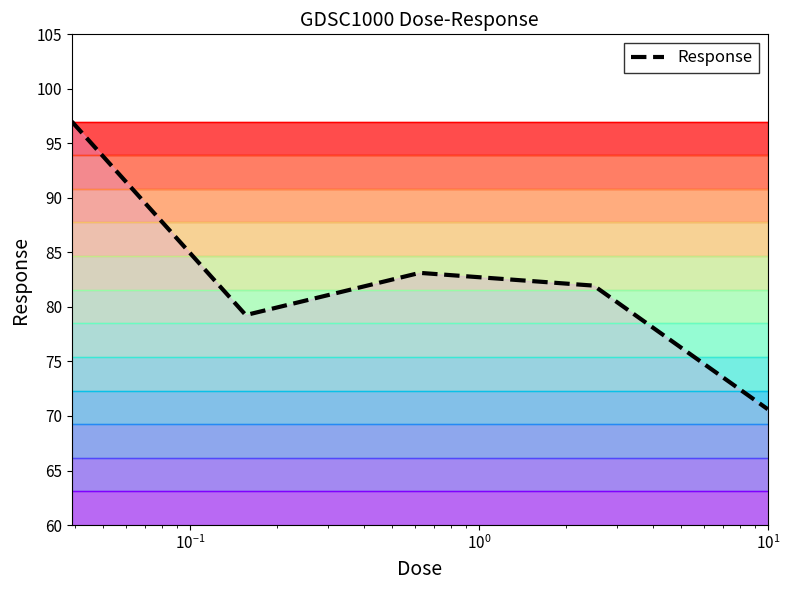

How many points are lower than both their immediate neighbors (excluding endpoints)?

1